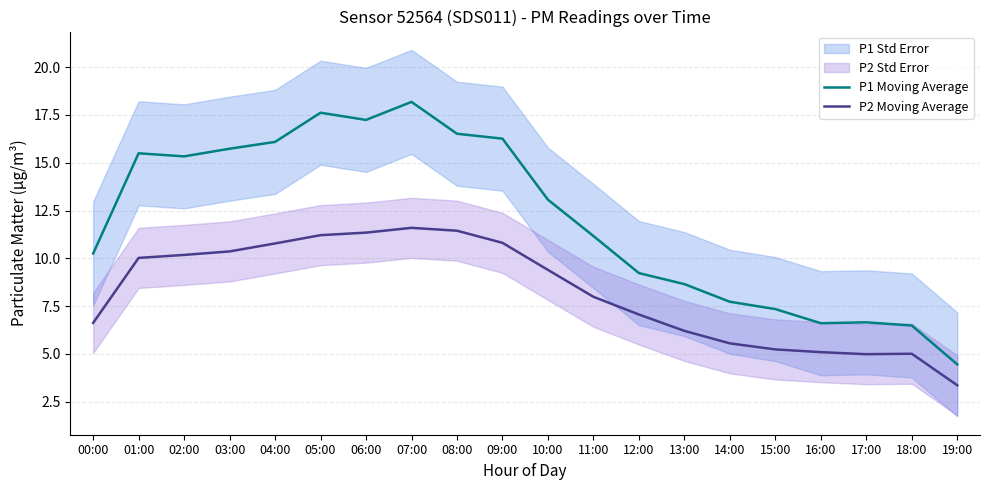

Which series has the largest range (max minus min)?

P1 Moving Average